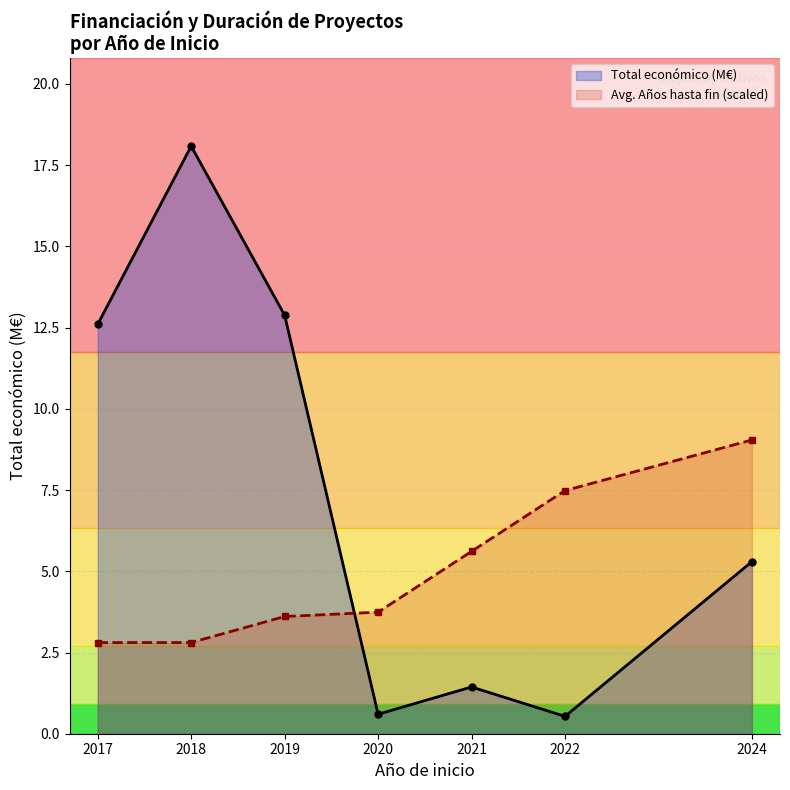

Which has a higher value, 2021 or 2018?

2018